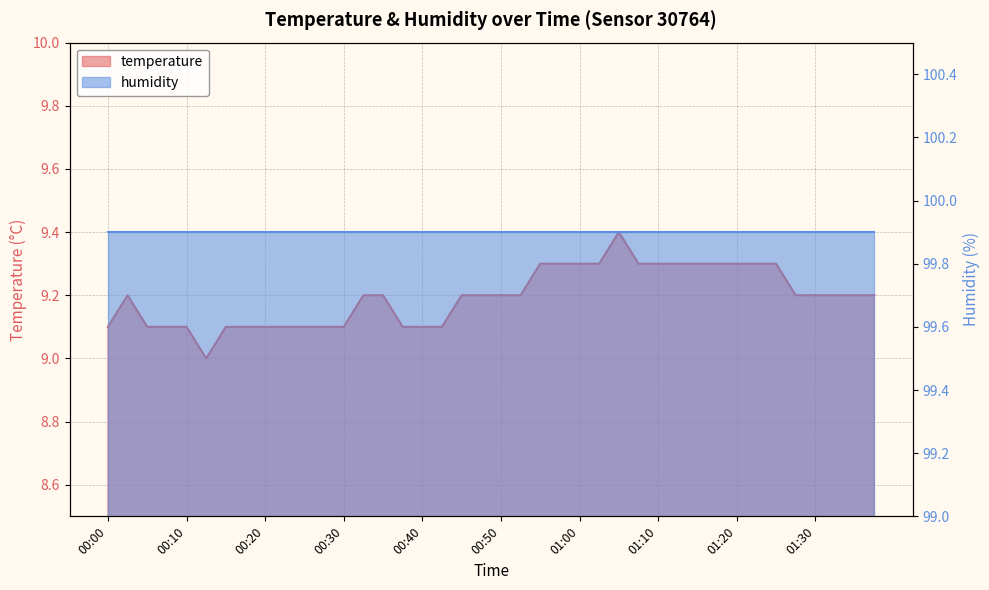

Rank the categories by value from highest to lowest.

01:05, 00:55, 00:57, 01:00, 01:02, 01:08, 01:10, 01:13, 01:15, 01:18, 01:20, 01:23, 01:25, 00:02, 00:32, 00:35, 00:45, 00:48, 00:50, 00:53, 01:28, 01:30, 01:33, 01:35, 01:38, 00:00, 00:05, 00:07, 00:10, 00:15, 00:17, 00:20, 00:22, 00:25, 00:27, 00:30, 00:38, 00:40, 00:43, 00:12